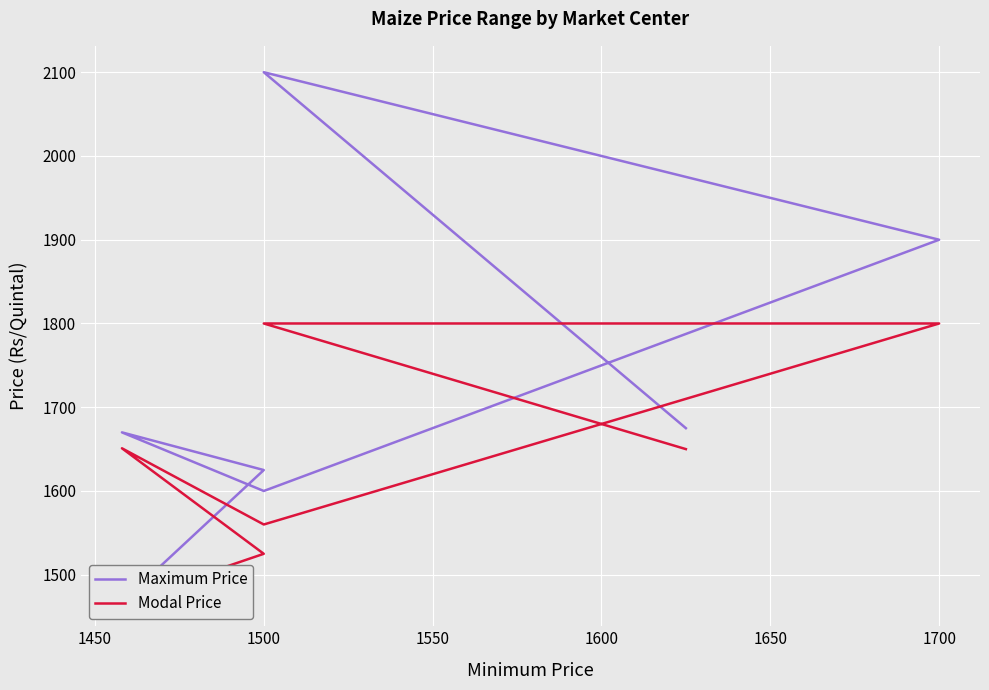

What is the value of the Modal Price point at the 3rd from the left?

1800